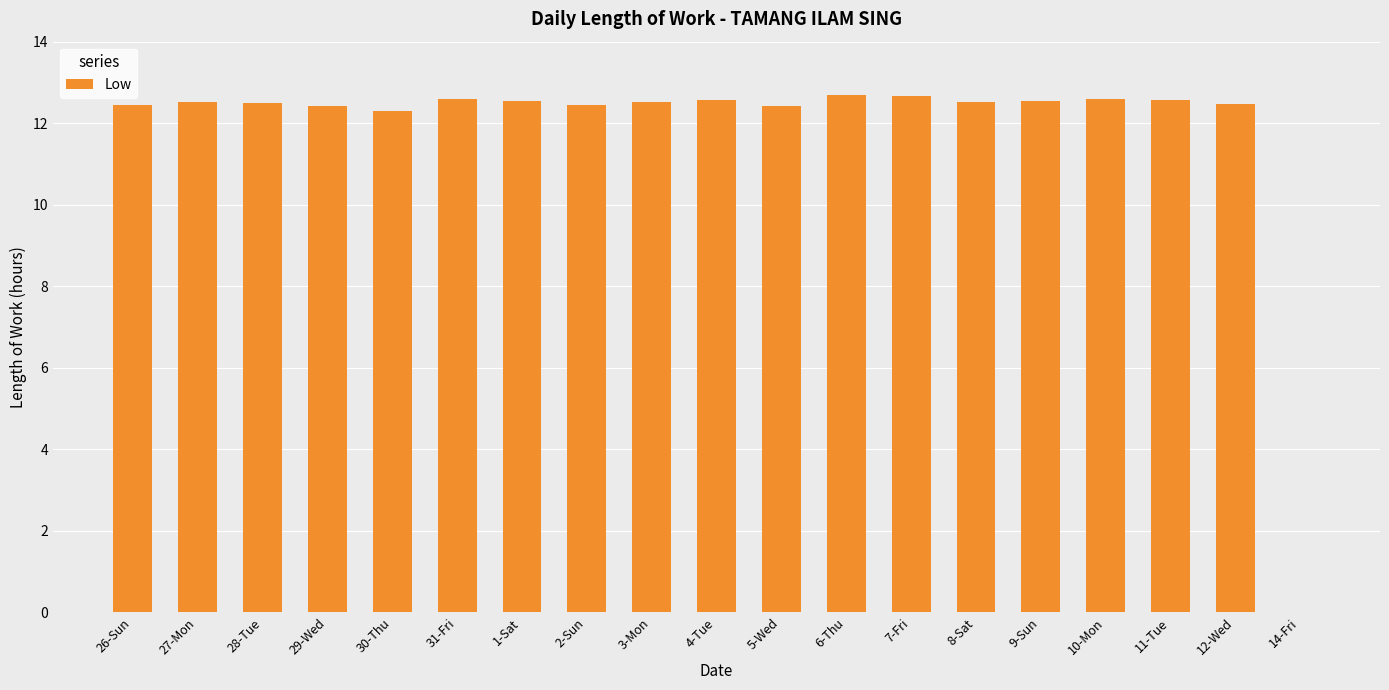

What is the change in value from 31-Fri to 14-Fri?

-12.6